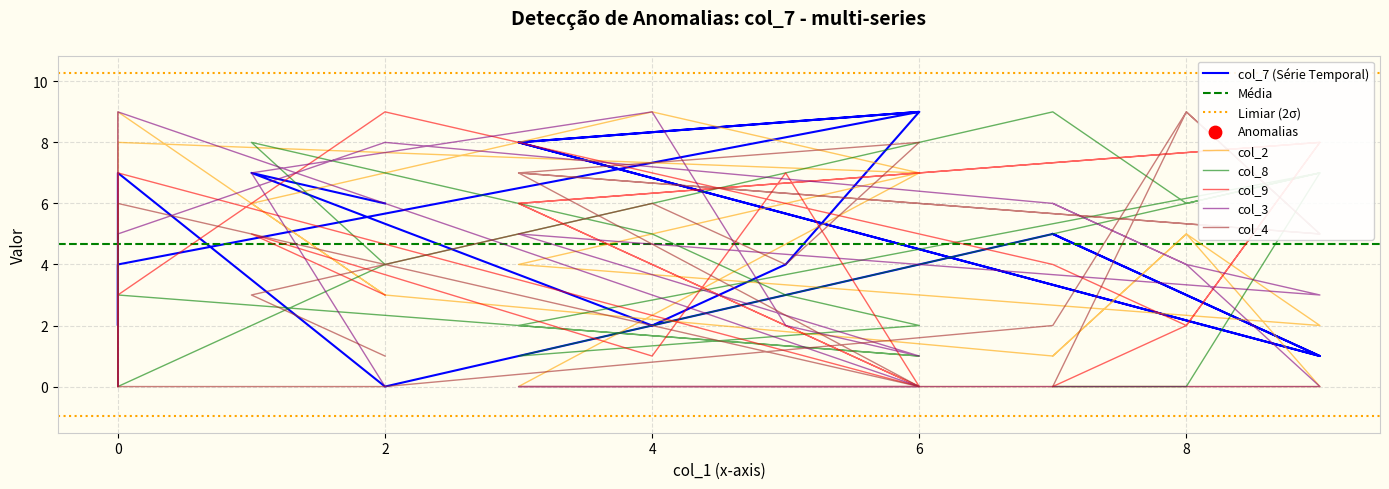

At how many categories does at least one series exceed 6?

15